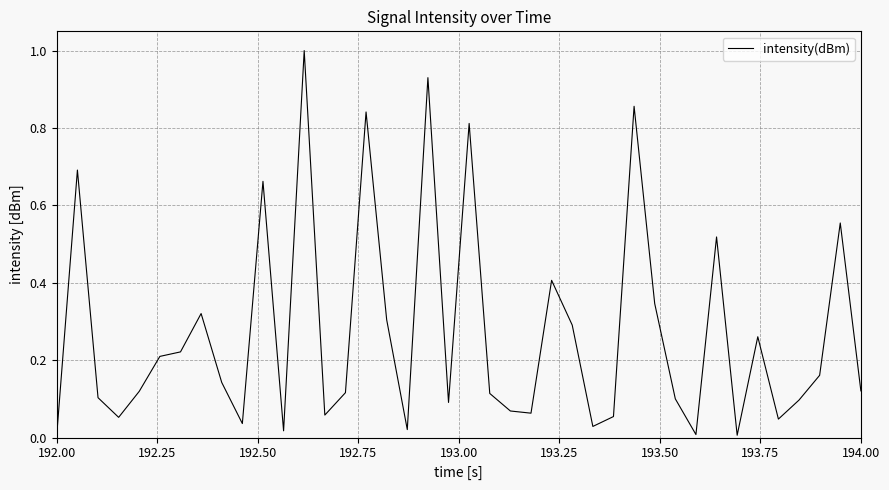

What is the maximum value shown in the chart?

1.0